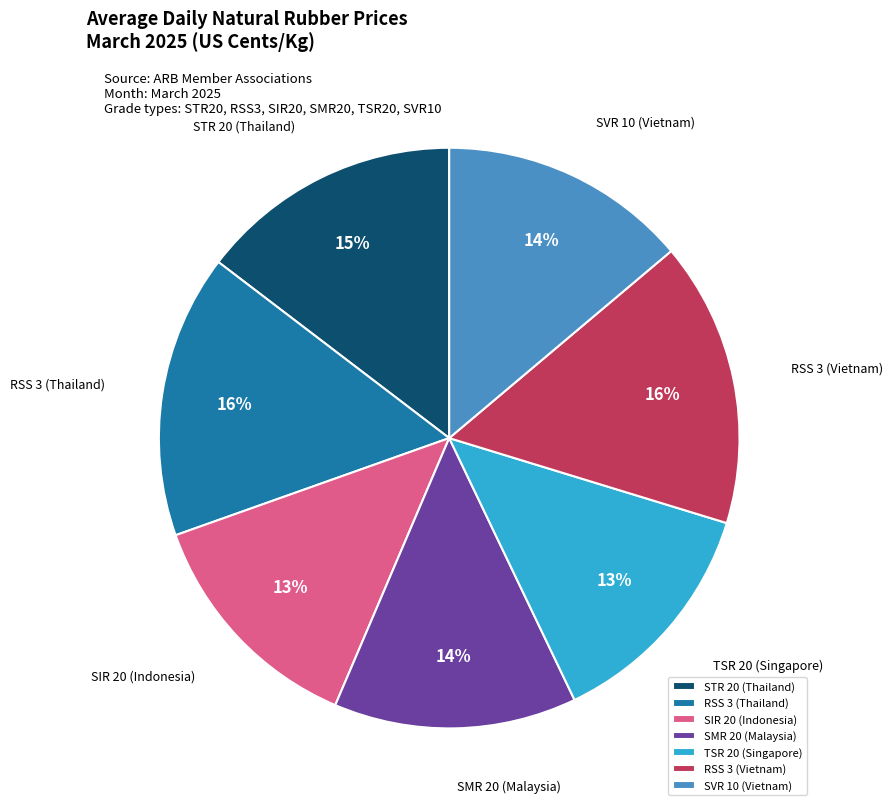

How many slices are in this pie chart?

7